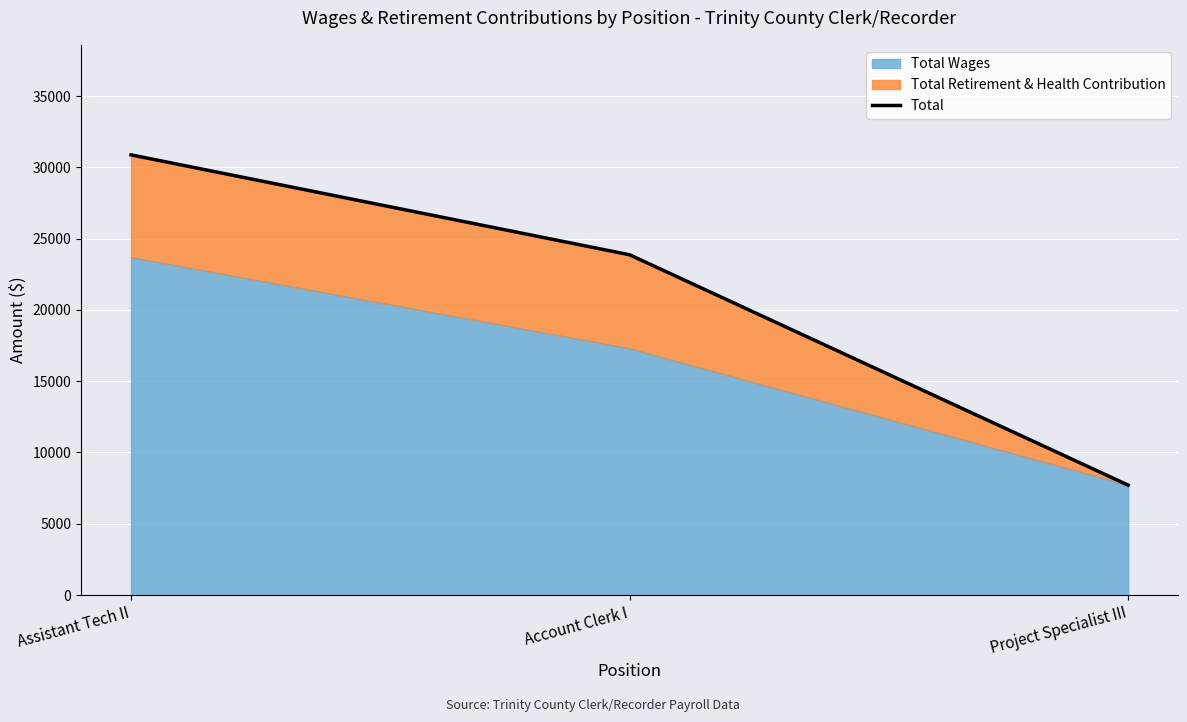

List the labels in order of value, largest first.

Assistant Tech II, Account Clerk I, Project Specialist III